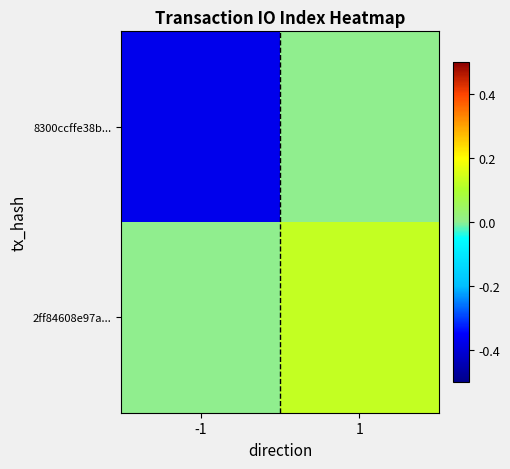

What is the difference between the highest and lowest values at 1?

10